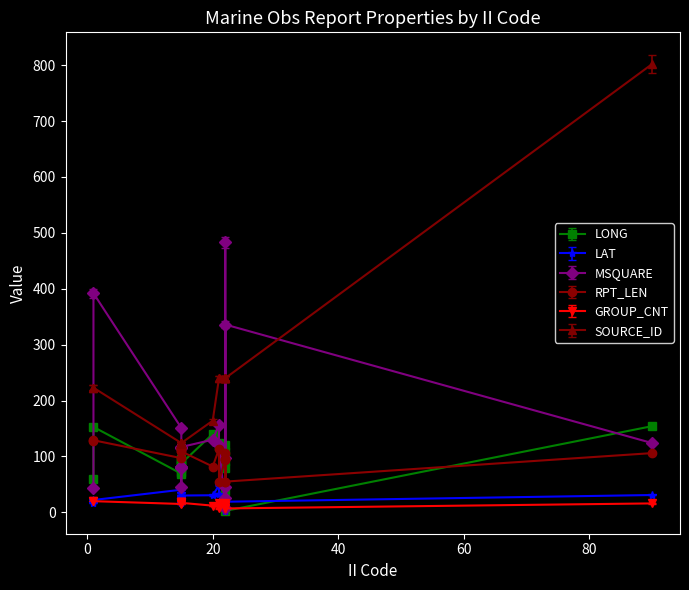

Which has a higher value, 9 or 1?

1